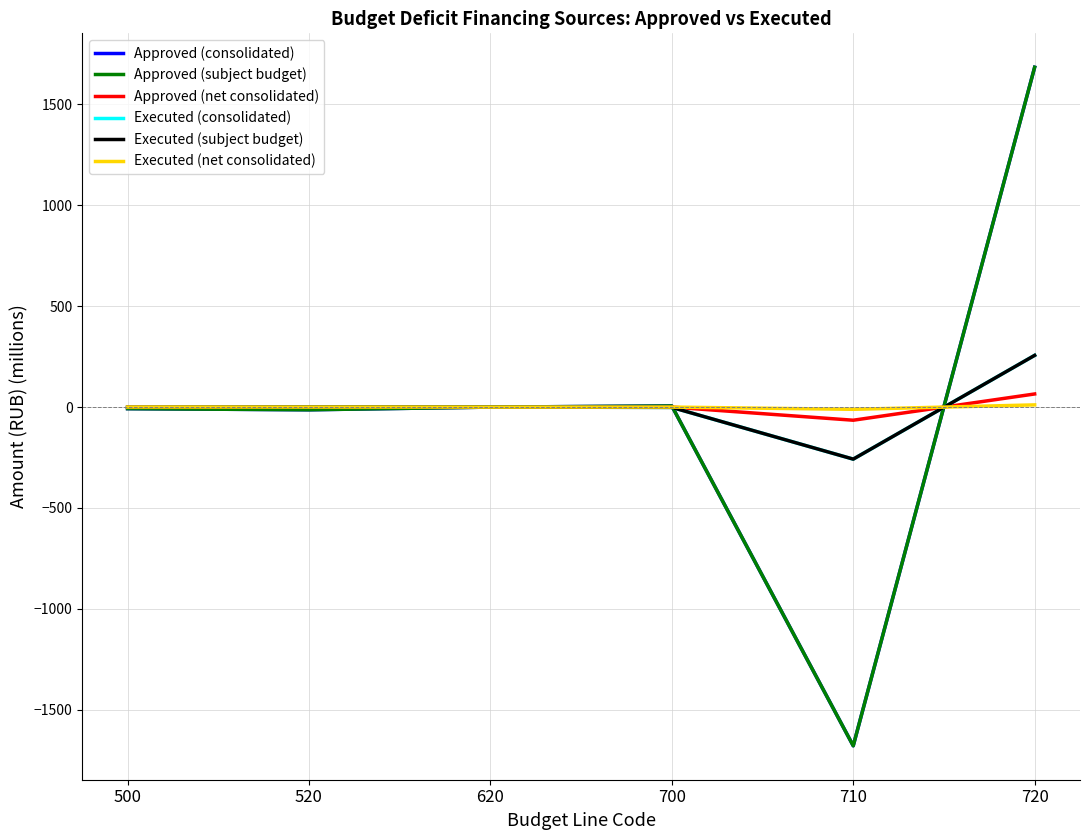

Is this an area chart (filled region under the line)?

No